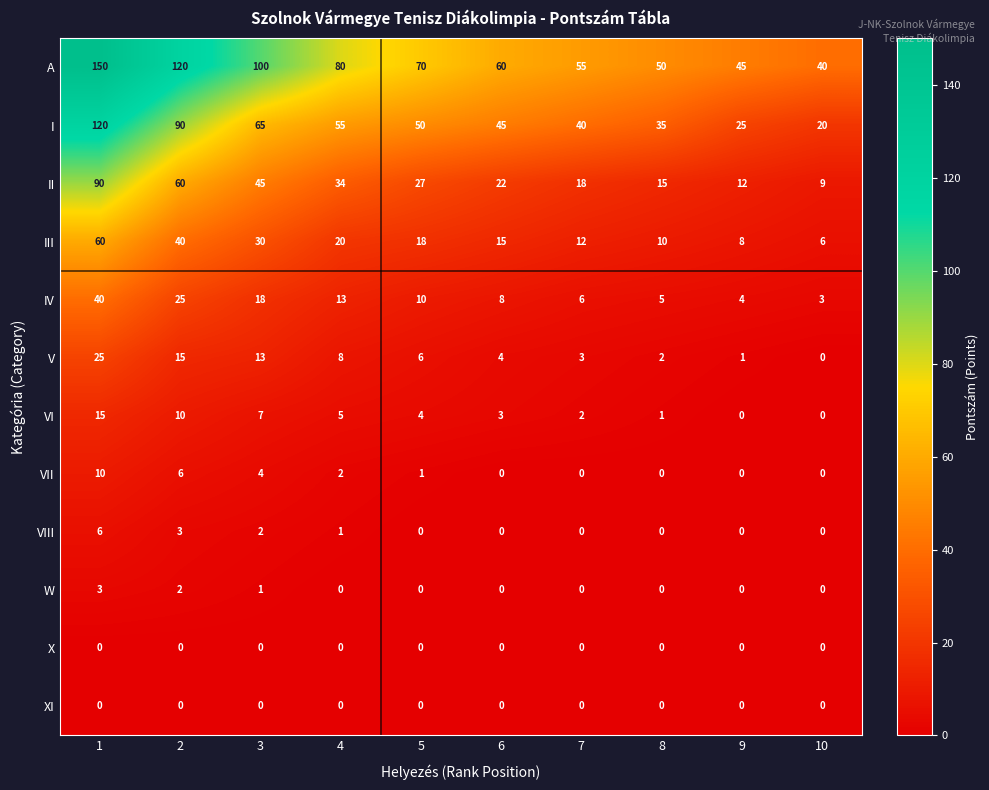

Which series has the largest total across all categories?

A